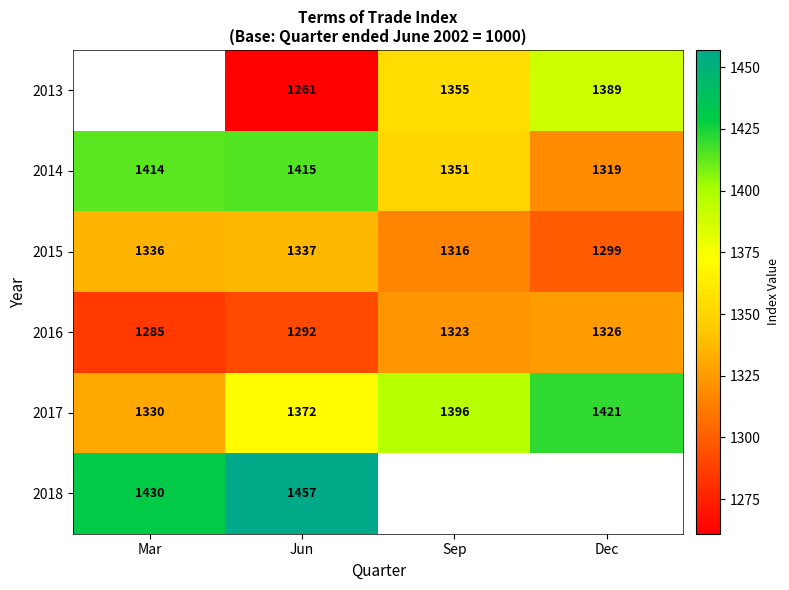

What is the difference between the highest and lowest values at Jun?

196